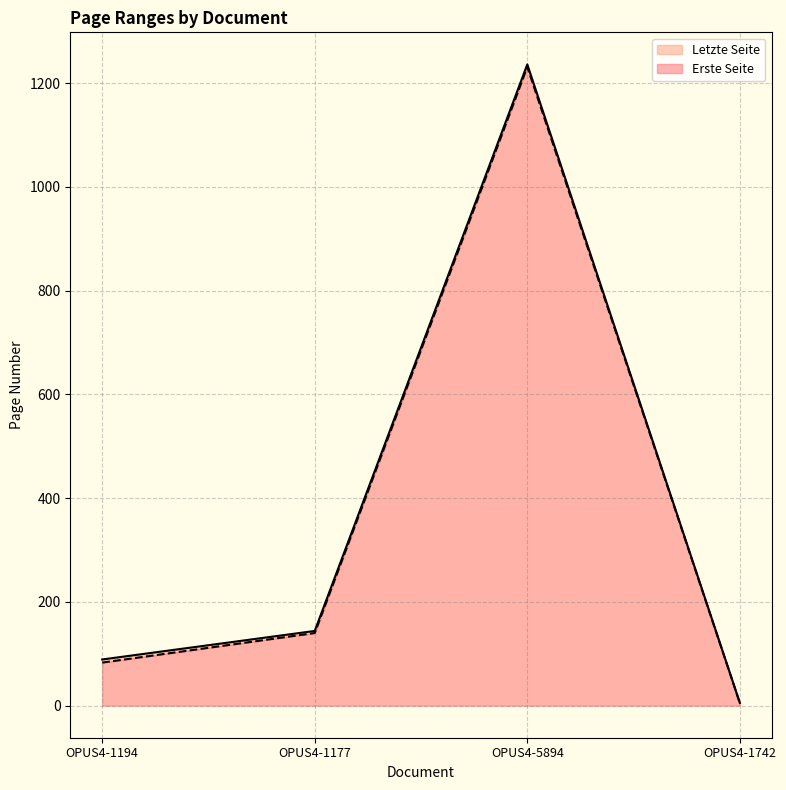

What is the label of the 2nd point from the right?

OPUS4-5894